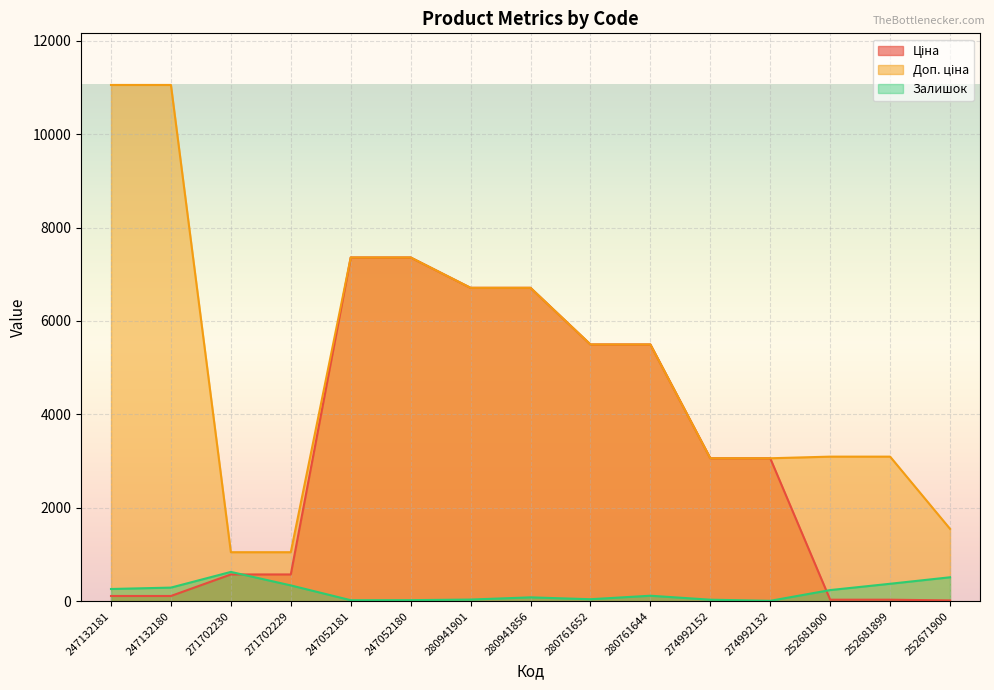

What is the difference between the highest and lowest values at 247052180?

7339.2